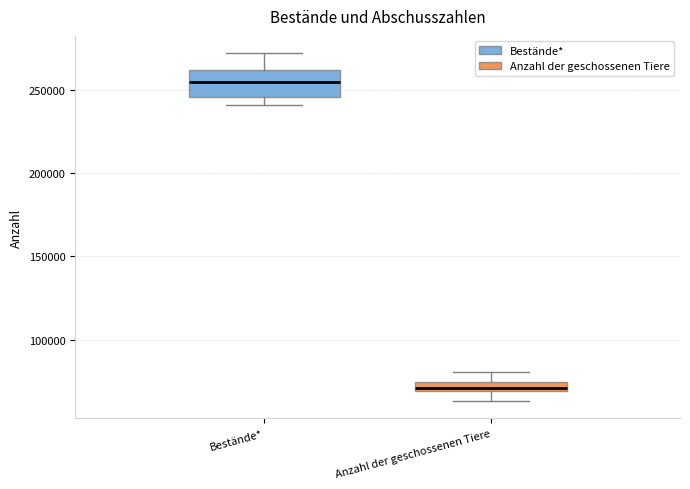

Which box has the lowest median line?

Anzahl der geschossenen Tiere